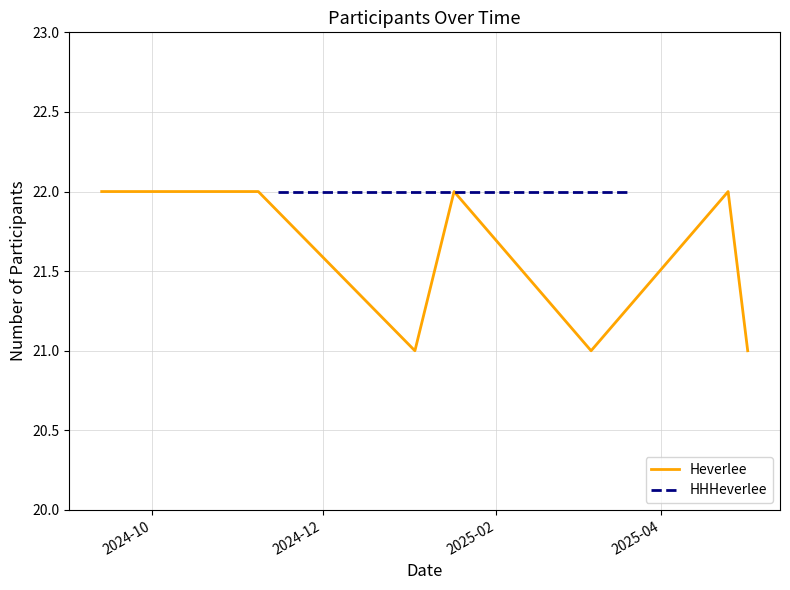

True or false: the data shows 14 at 2024-12.

False